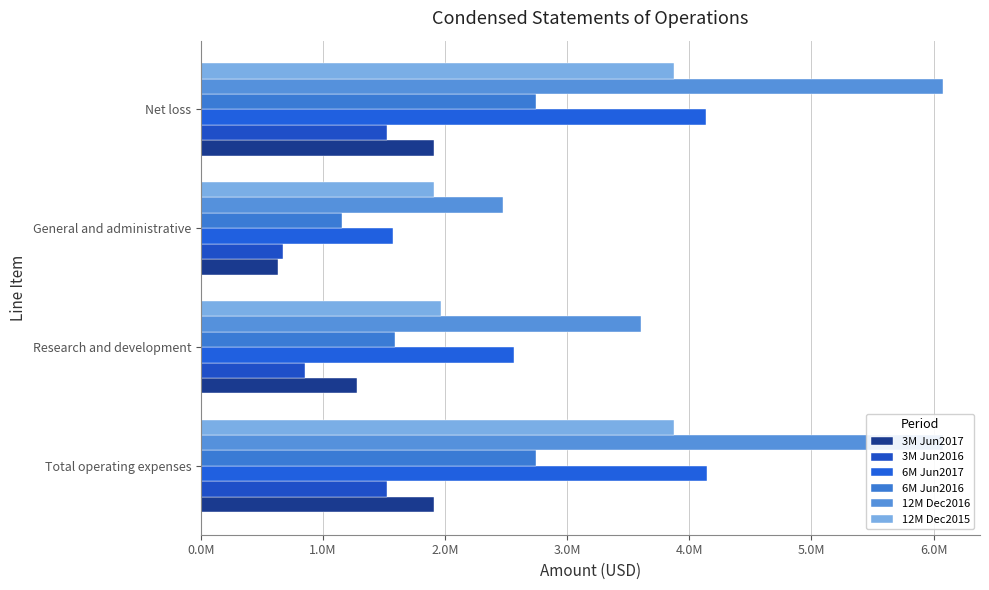

Does the chart contain any negative values?

No